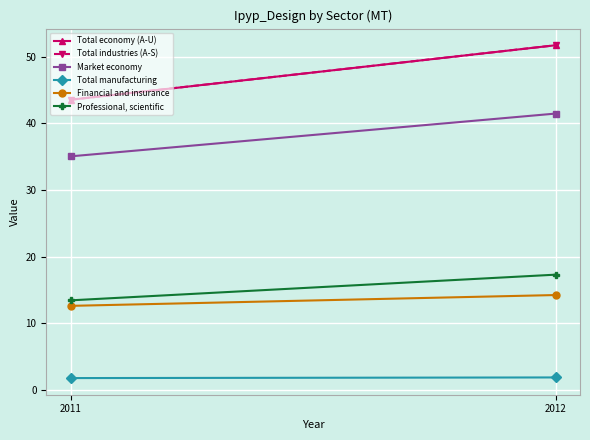

How many lines are shown in the chart?

6